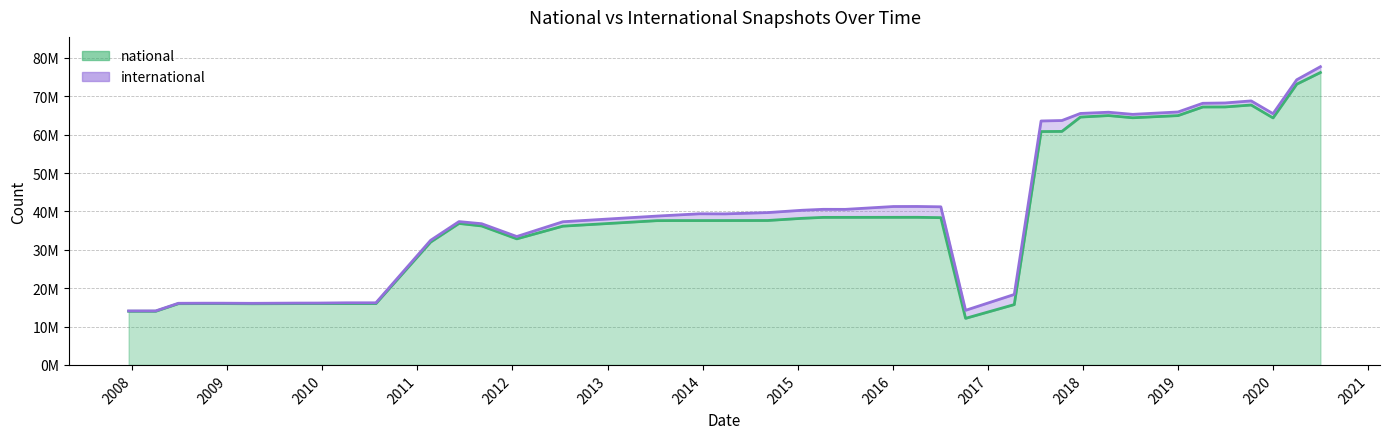

Does the chart display data point markers on the line(s)?

No